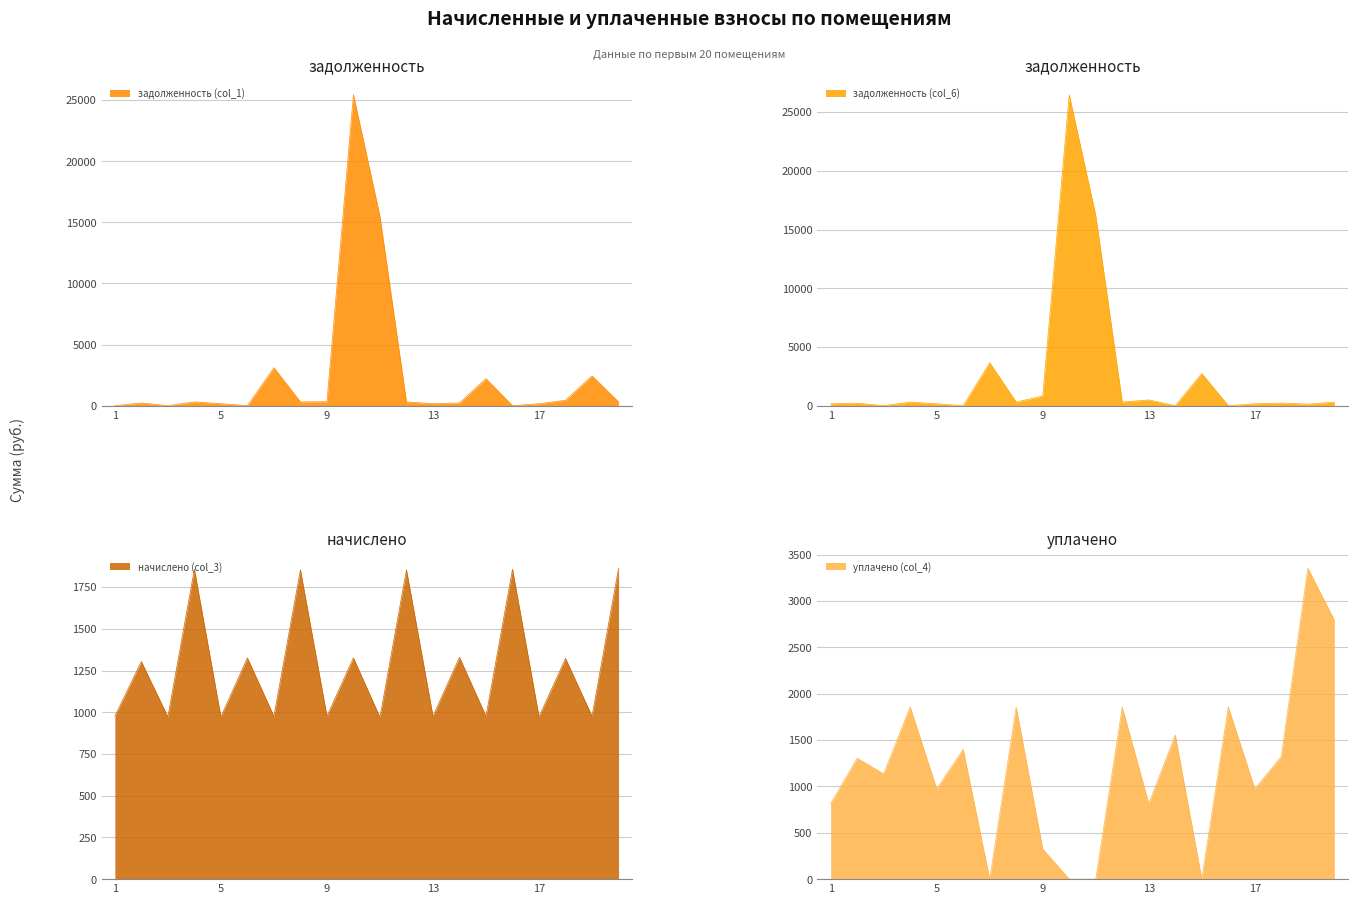

How many data points in уплачено (col_4) are less than 1303?

10